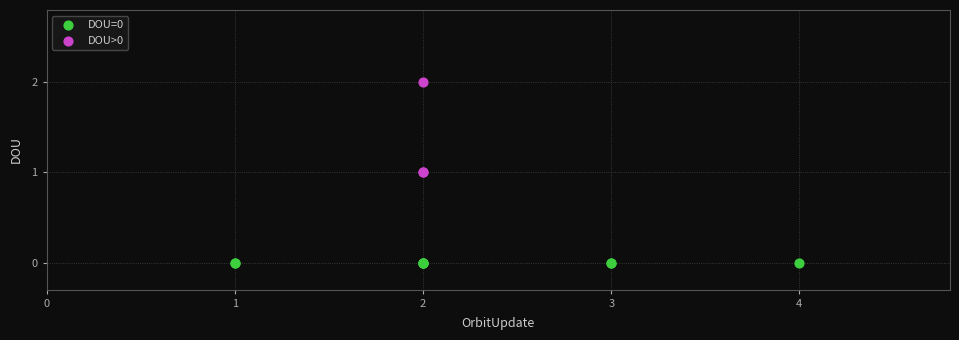

Which series contains the lowest Y value?

DOU=0